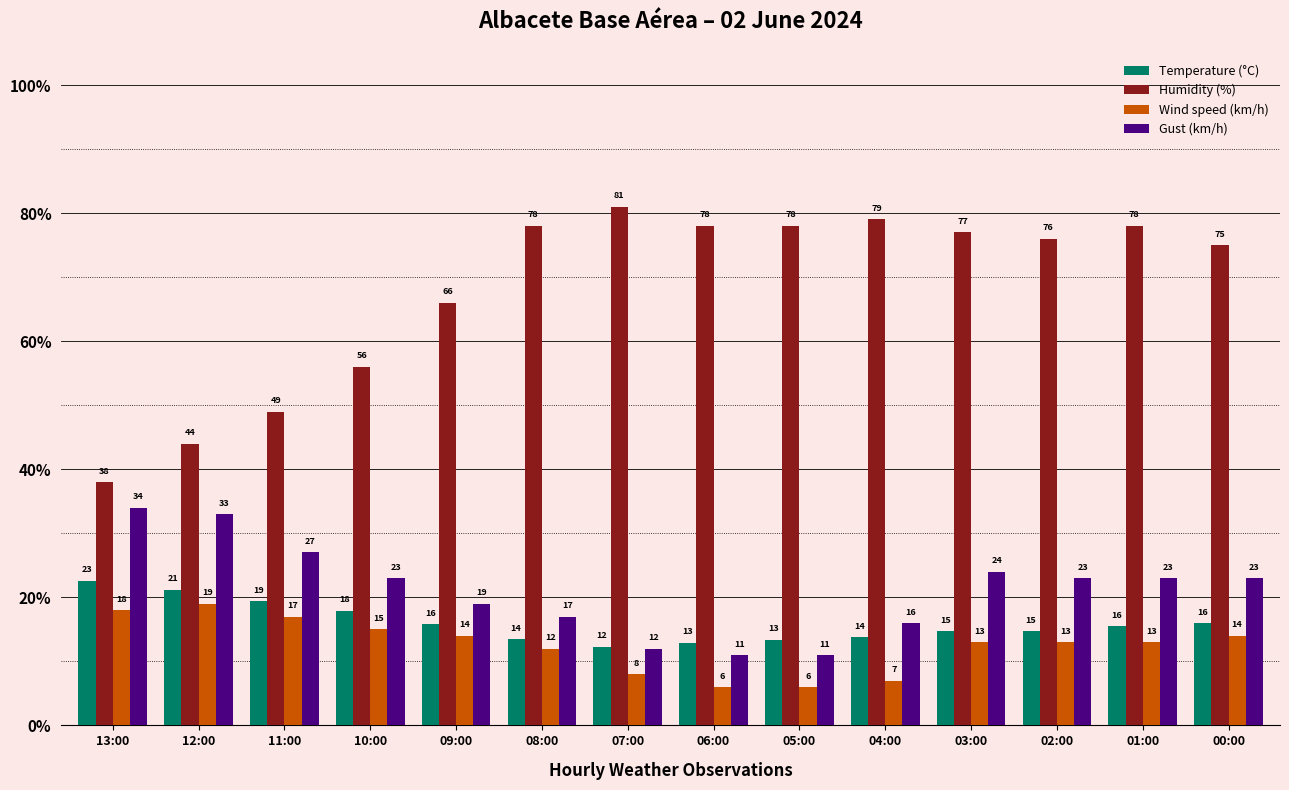

What is the total value across all series at 03:00?

128.7